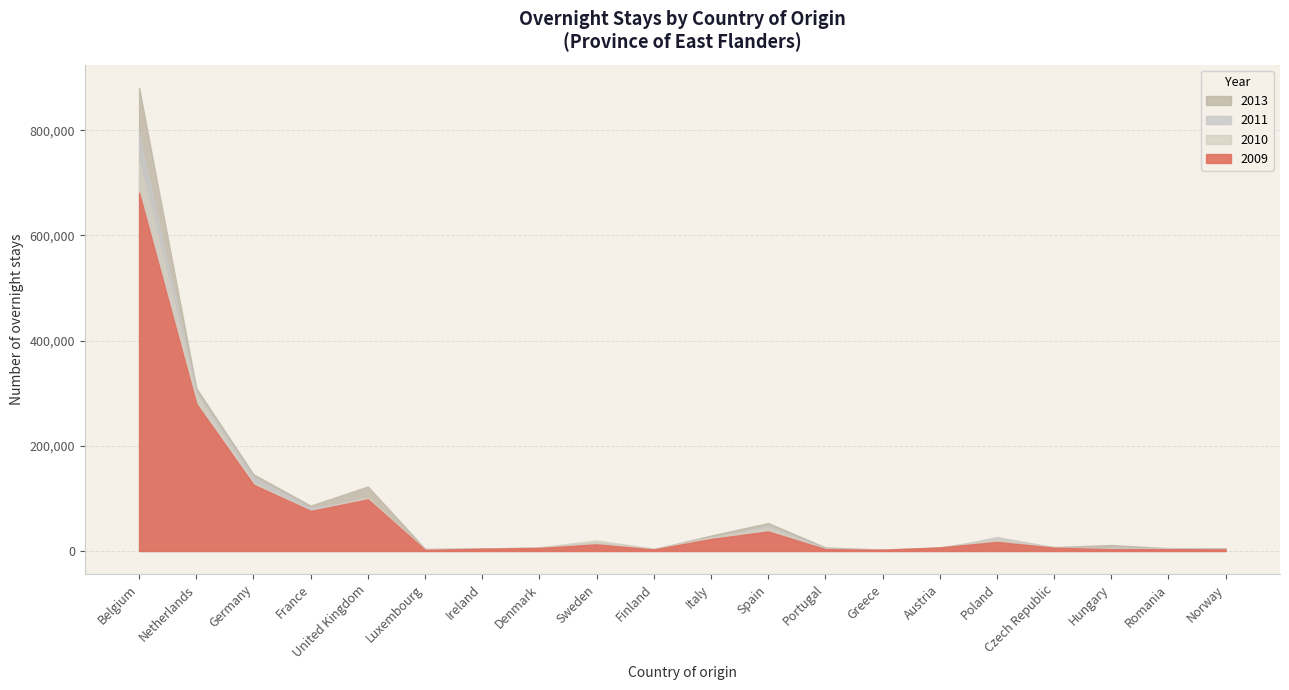

True or false: 2010 has a value of 23581 at Poland.

True